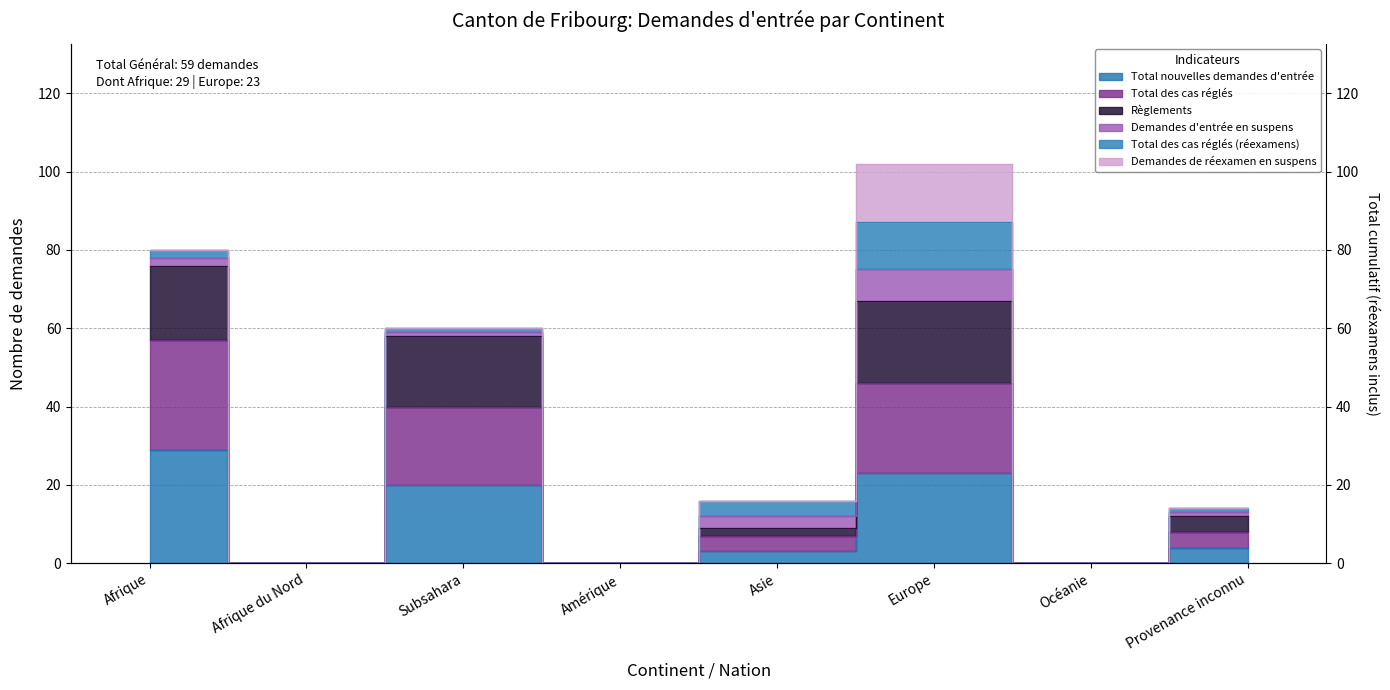

At which label is Règlements closest to 39?

Subsahara